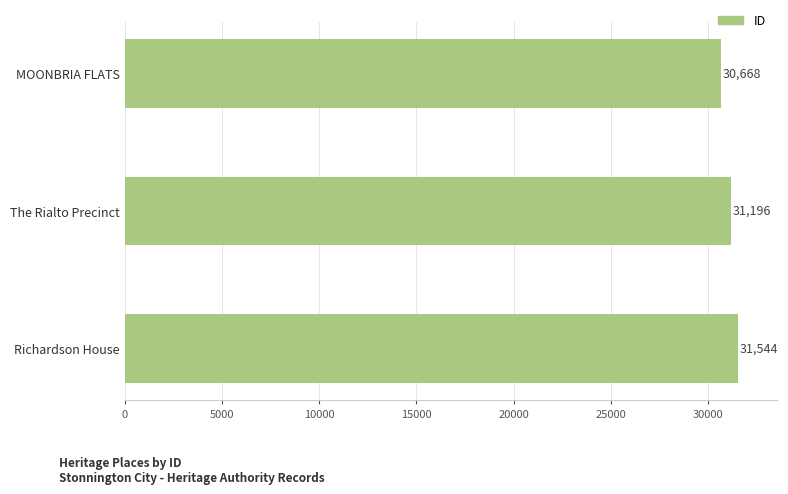

What is the difference between the values at Richardson House and MOONBRIA FLATS?

876